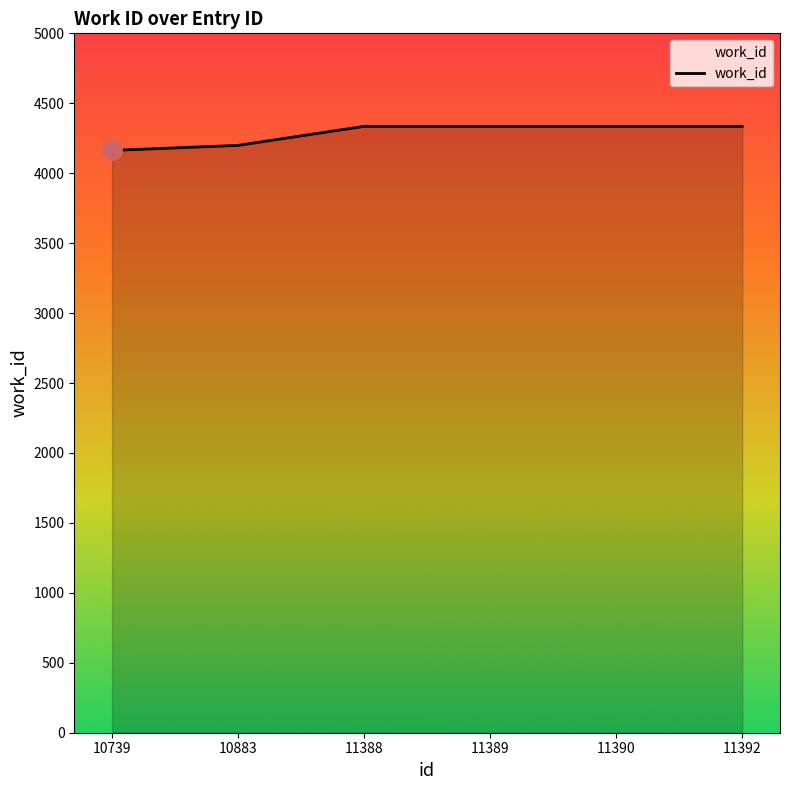

What is the maximum value shown in the chart?

4335